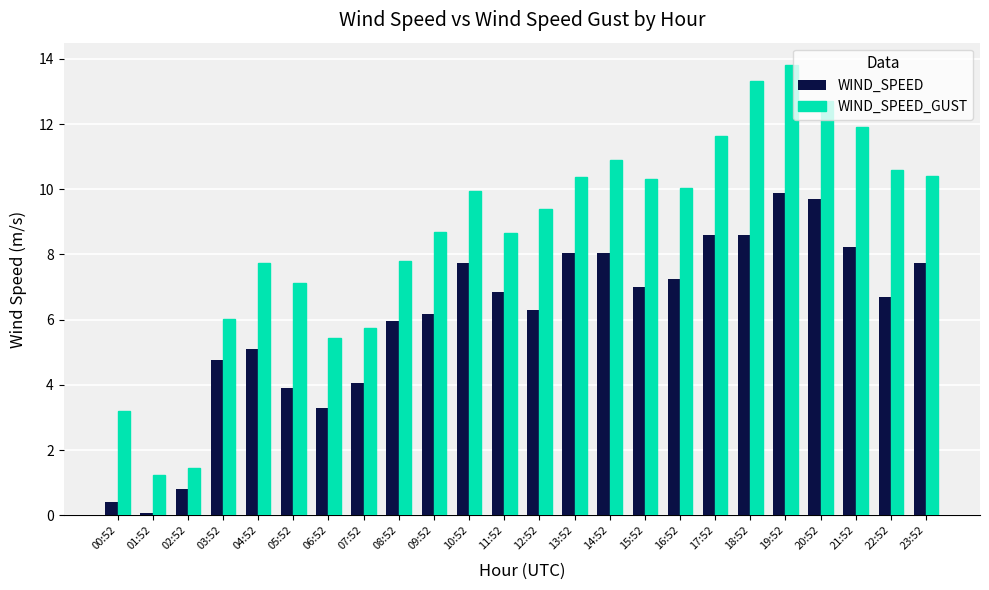

The WIND_SPEED_GUST series shows 5.4 at 16:52. True or false?

False